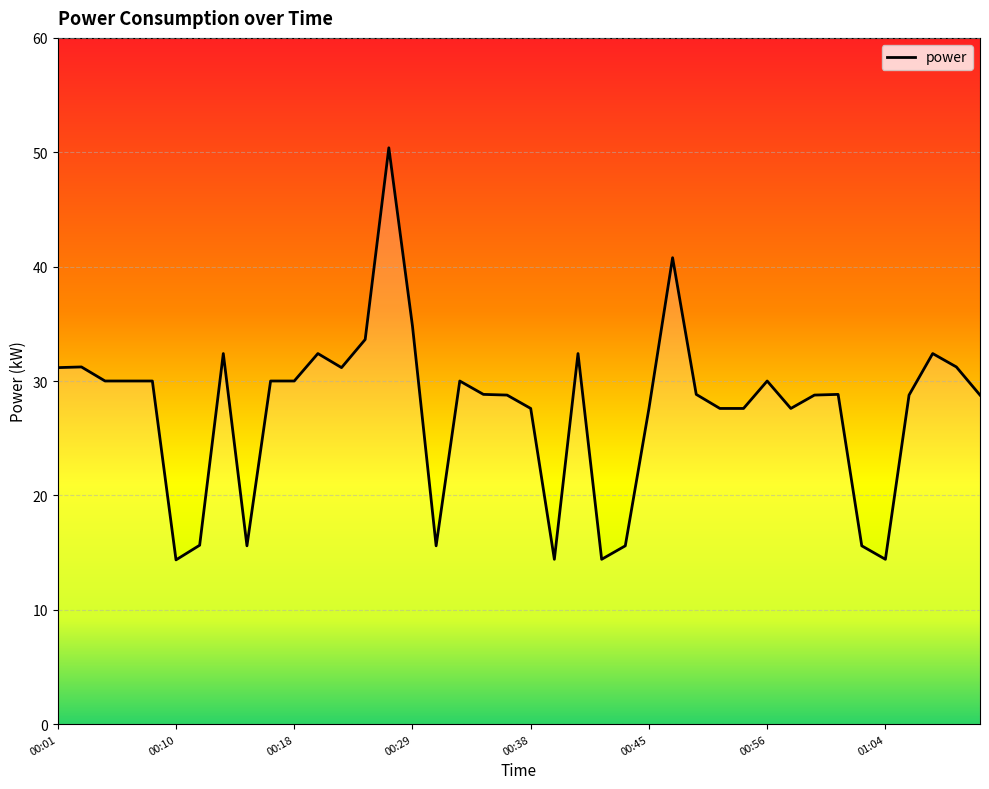

What is the greatest value displayed?

50.4